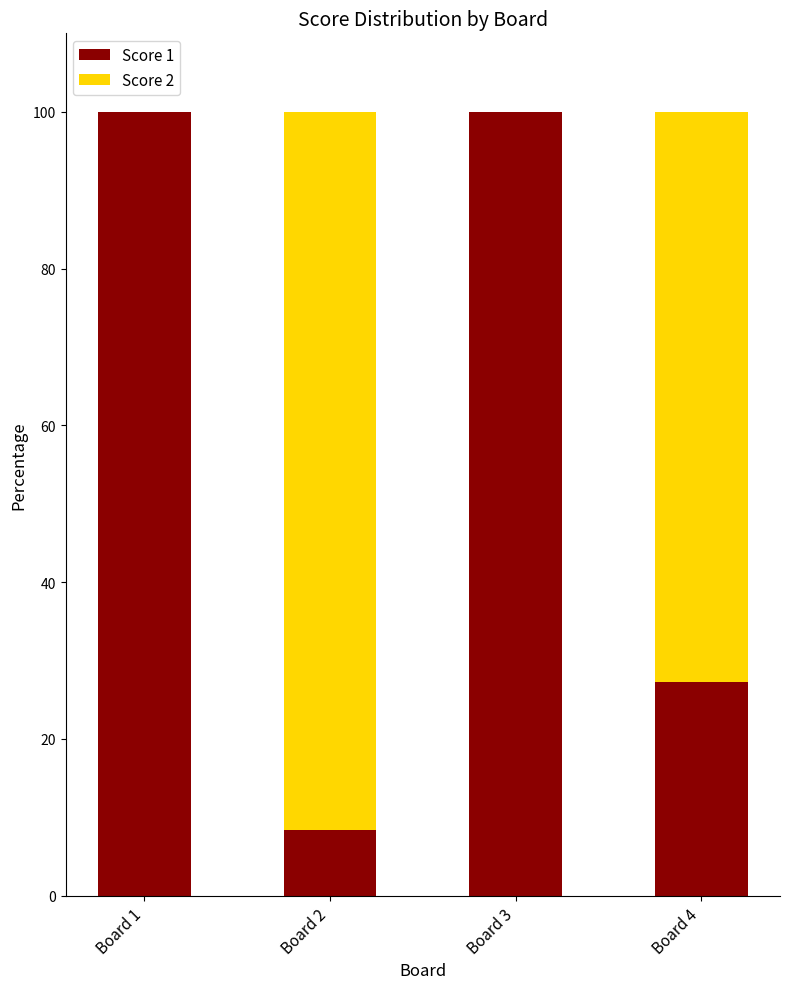

What is the sum of the Score 1 values at Board 1 and Board 4?

127.3